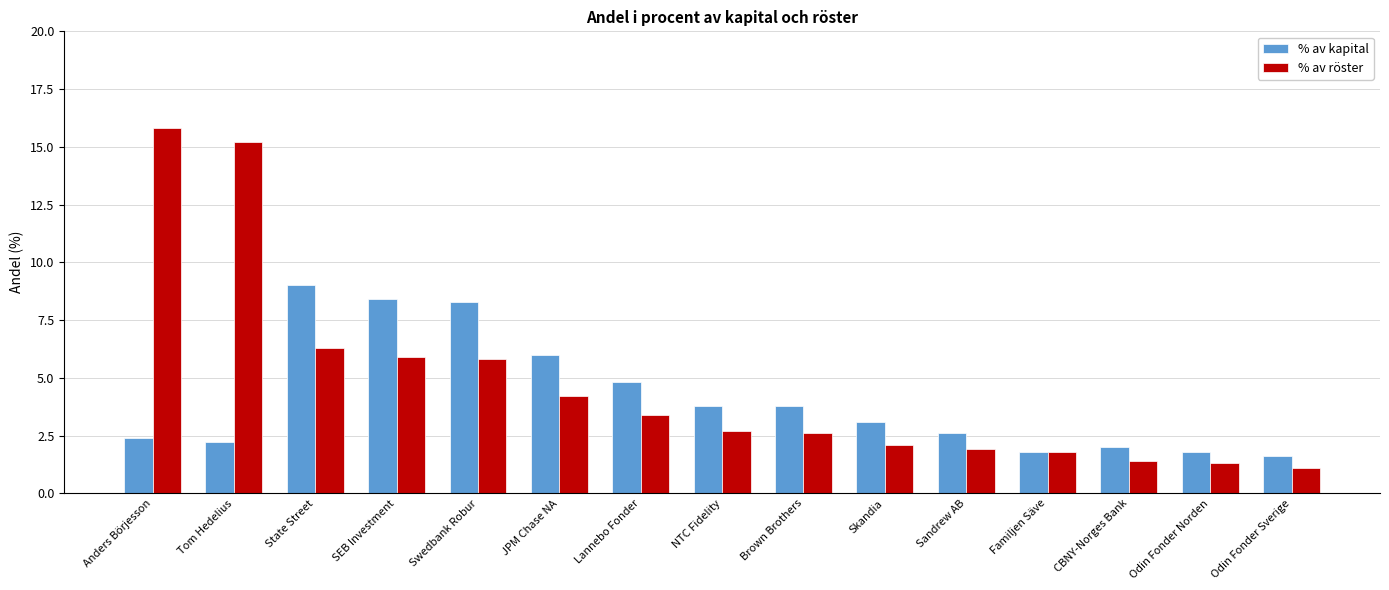

What is the label of the 5th bar from the right?

Sandrew AB